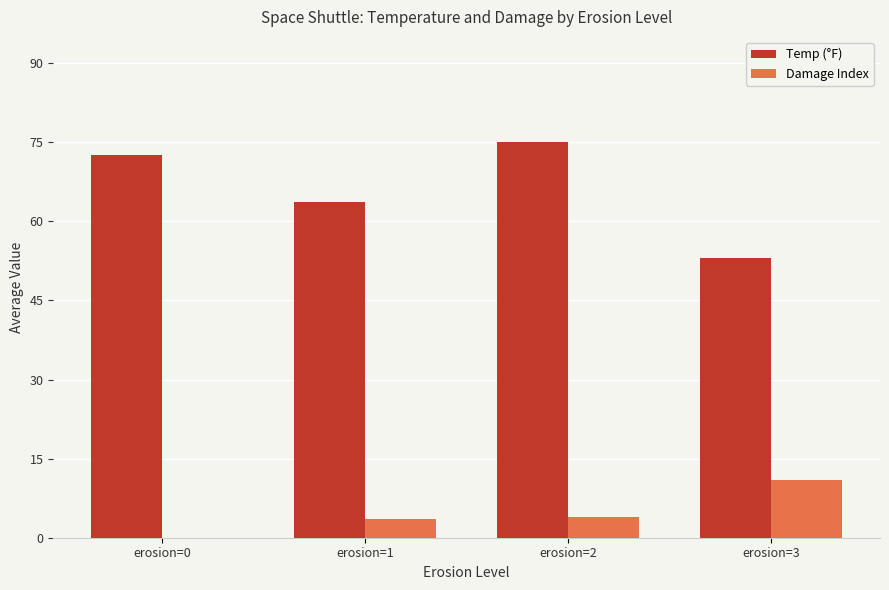

Reading left to right, transcribe all the data shown in this chart.

Temp (°F): erosion=0=72.5	erosion=1=63.6	erosion=2=75.0	erosion=3=53.0
Damage Index: erosion=0=0.0	erosion=1=3.6	erosion=2=4.0	erosion=3=11.0